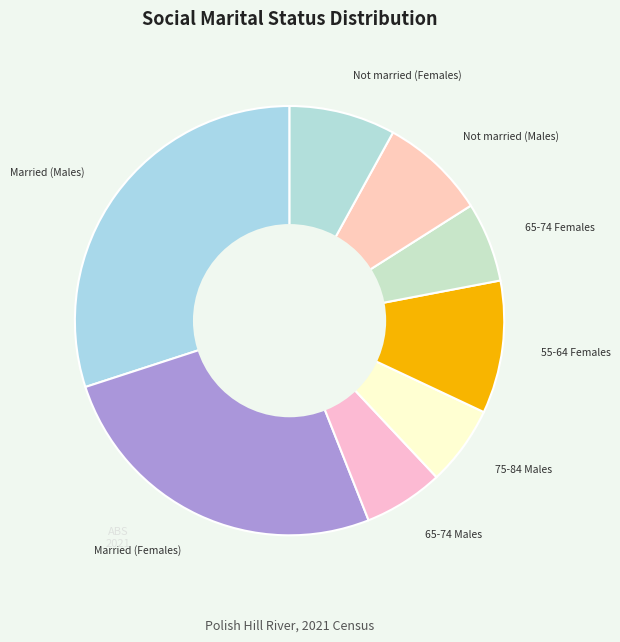

Which has a higher value, 55-64 Females or 65-74 Females?

55-64 Females